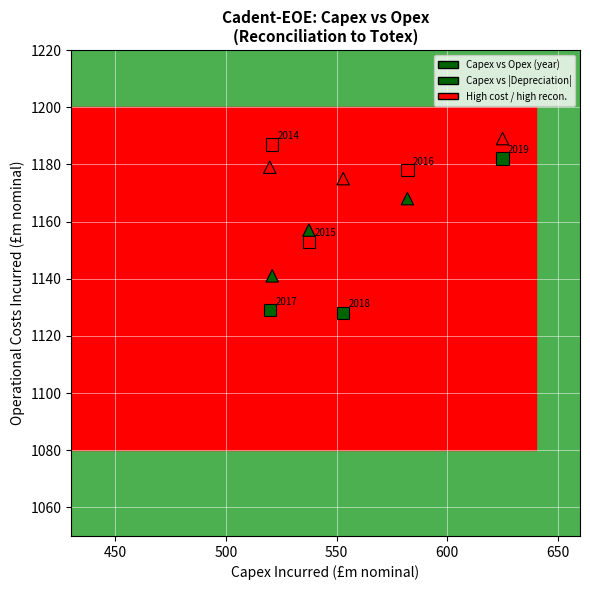

Across all data points, what is the range of Y values (max minus min)?

61